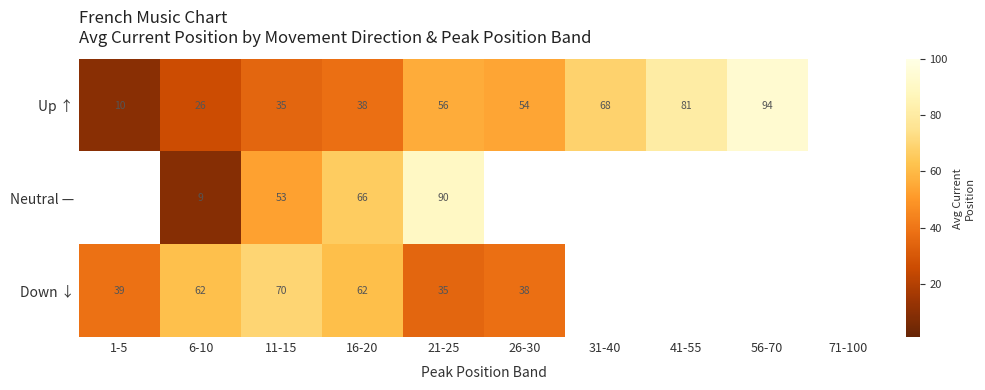

At which label does Down ↓ reach its minimum?

21-25